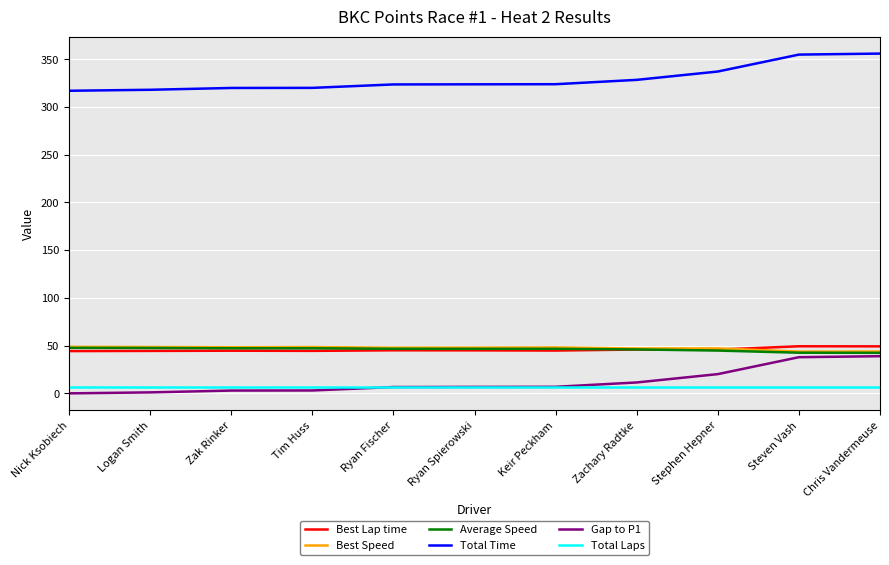

Which series has the largest total across all categories?

Total Time